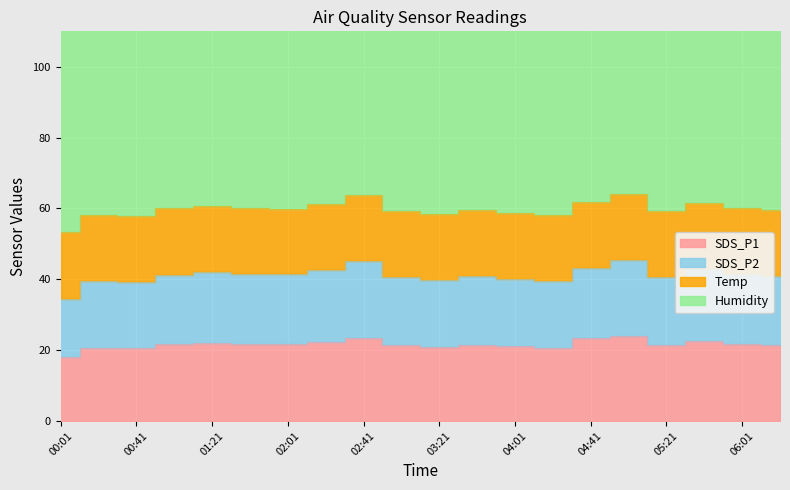

What position from the right is 04:21?

7